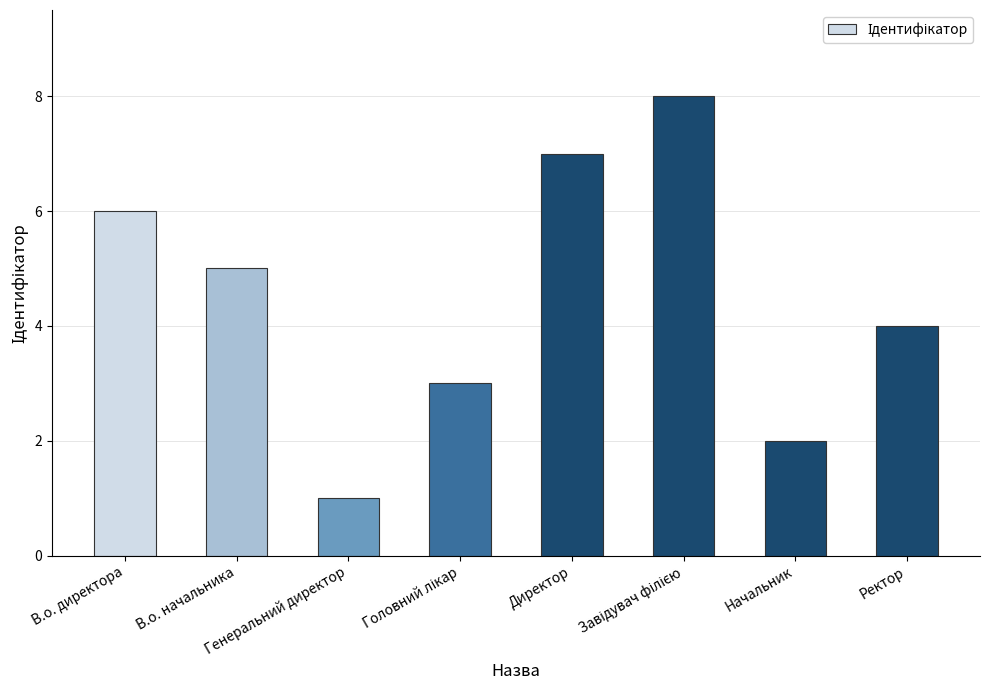

What is the value of the 8th bar from the left?

4